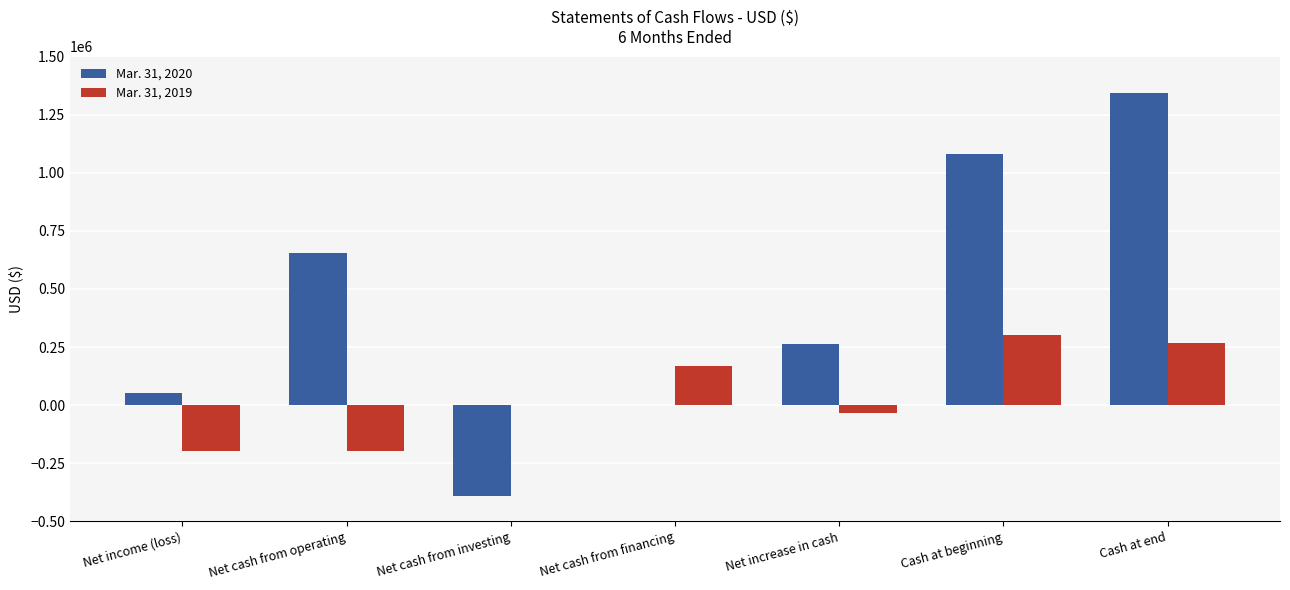

Which label corresponds to the largest value in the chart?

Cash at end